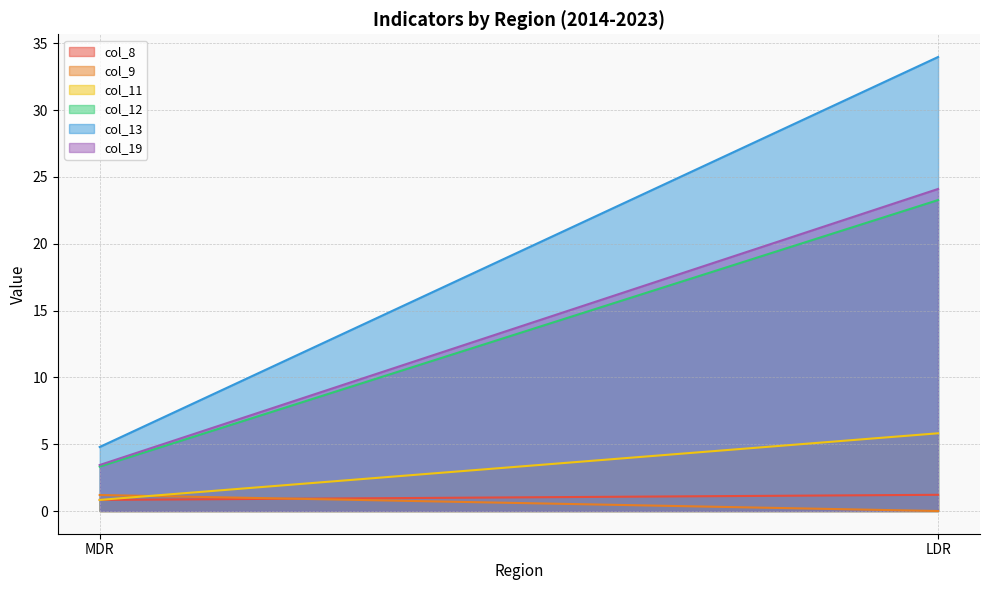

The value of col_12 at LDR is 5.0. True or false?

False